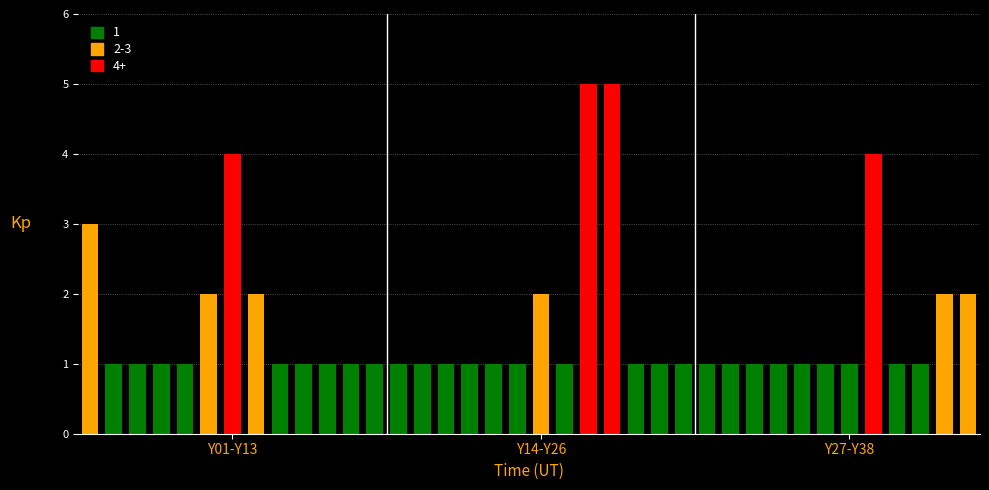

What is the minimum value shown in the chart?

1